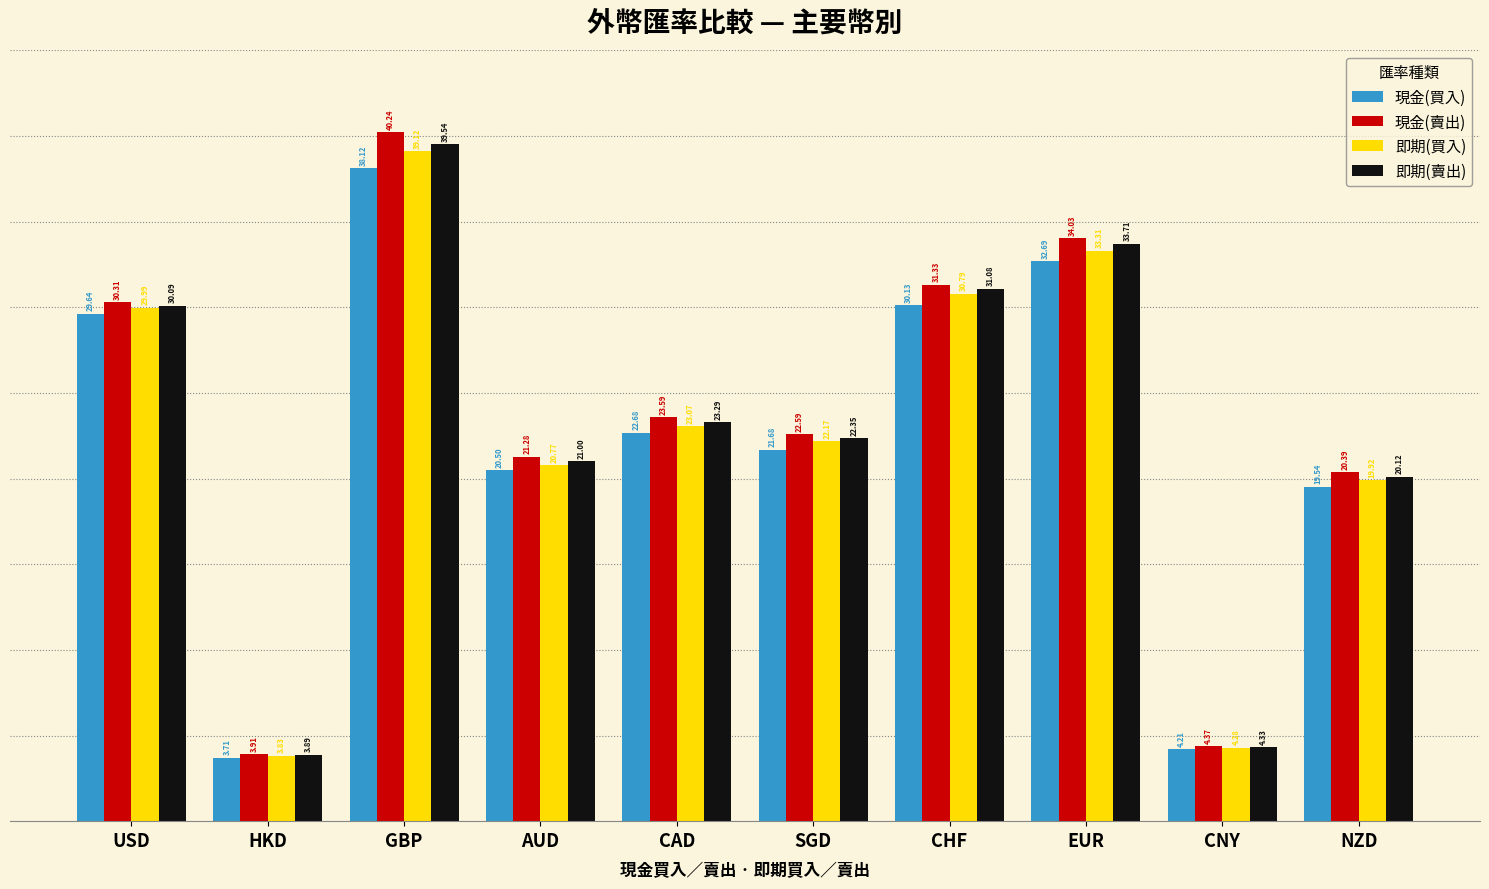

What is the value of the 現金(買入) bar at the 1st from the left?

29.6